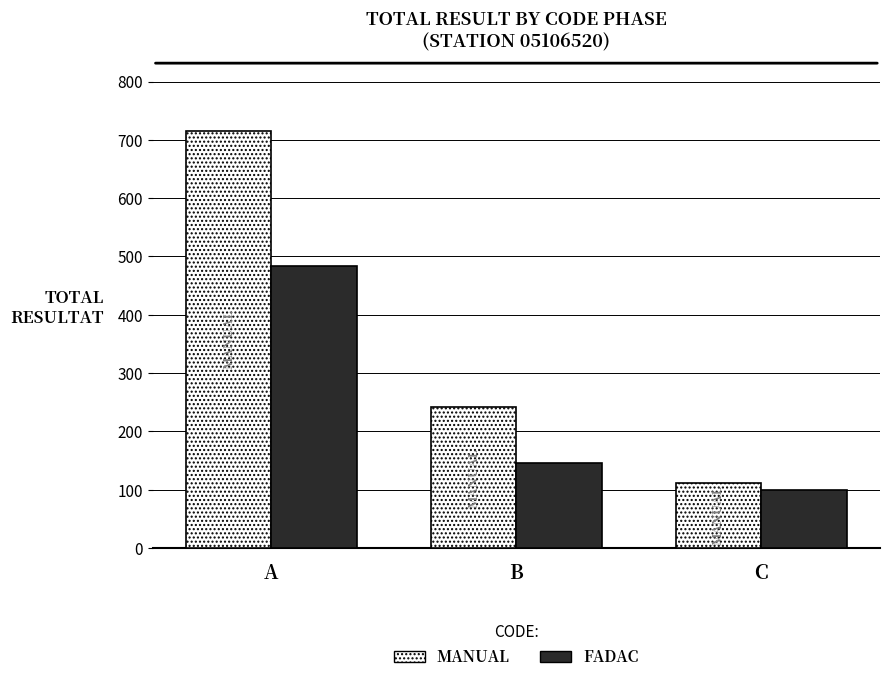

At how many categories does at least one series exceed 190?

2